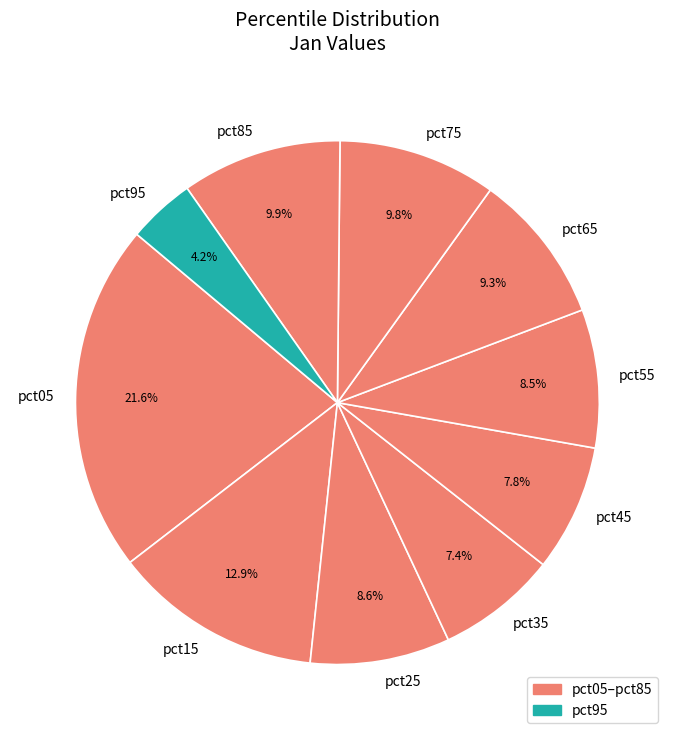

What percentage do pct75 and pct45 together represent?

17.6%